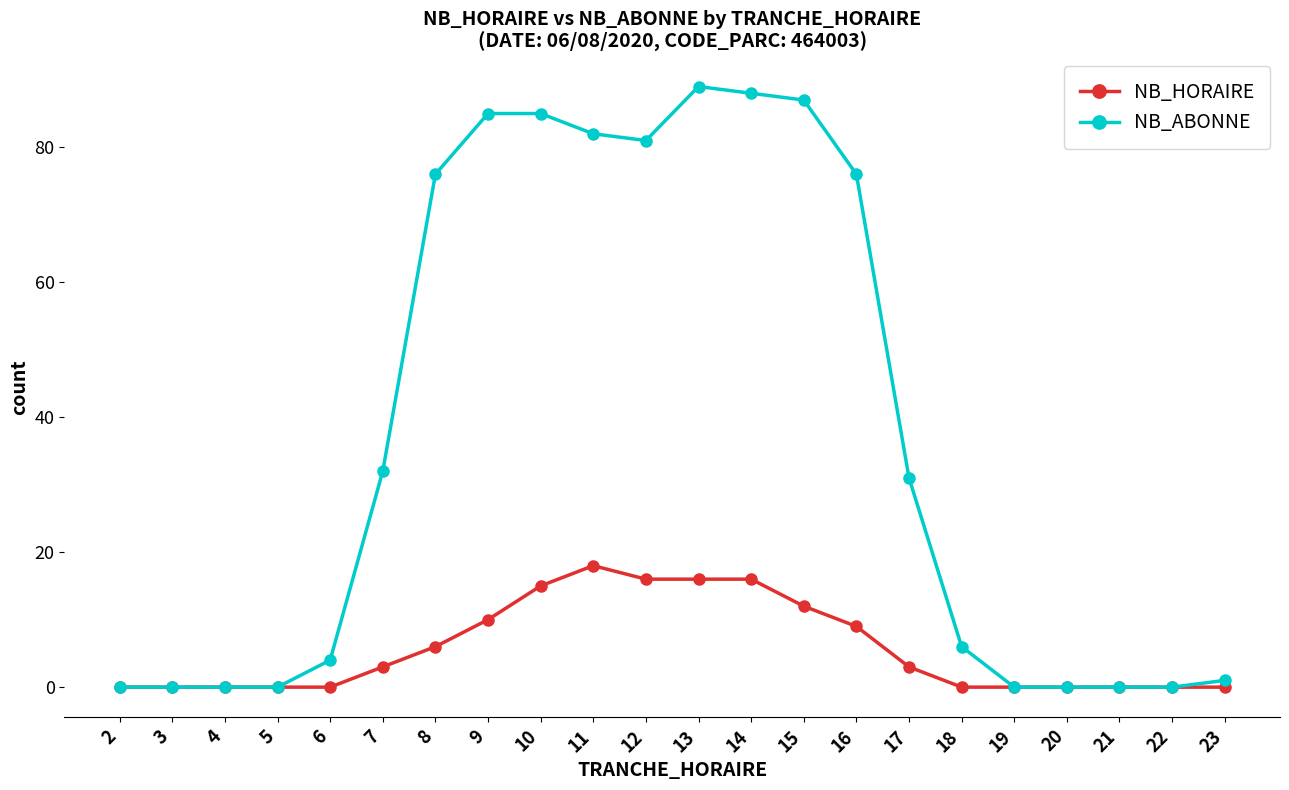

How many data points does each series have?

22